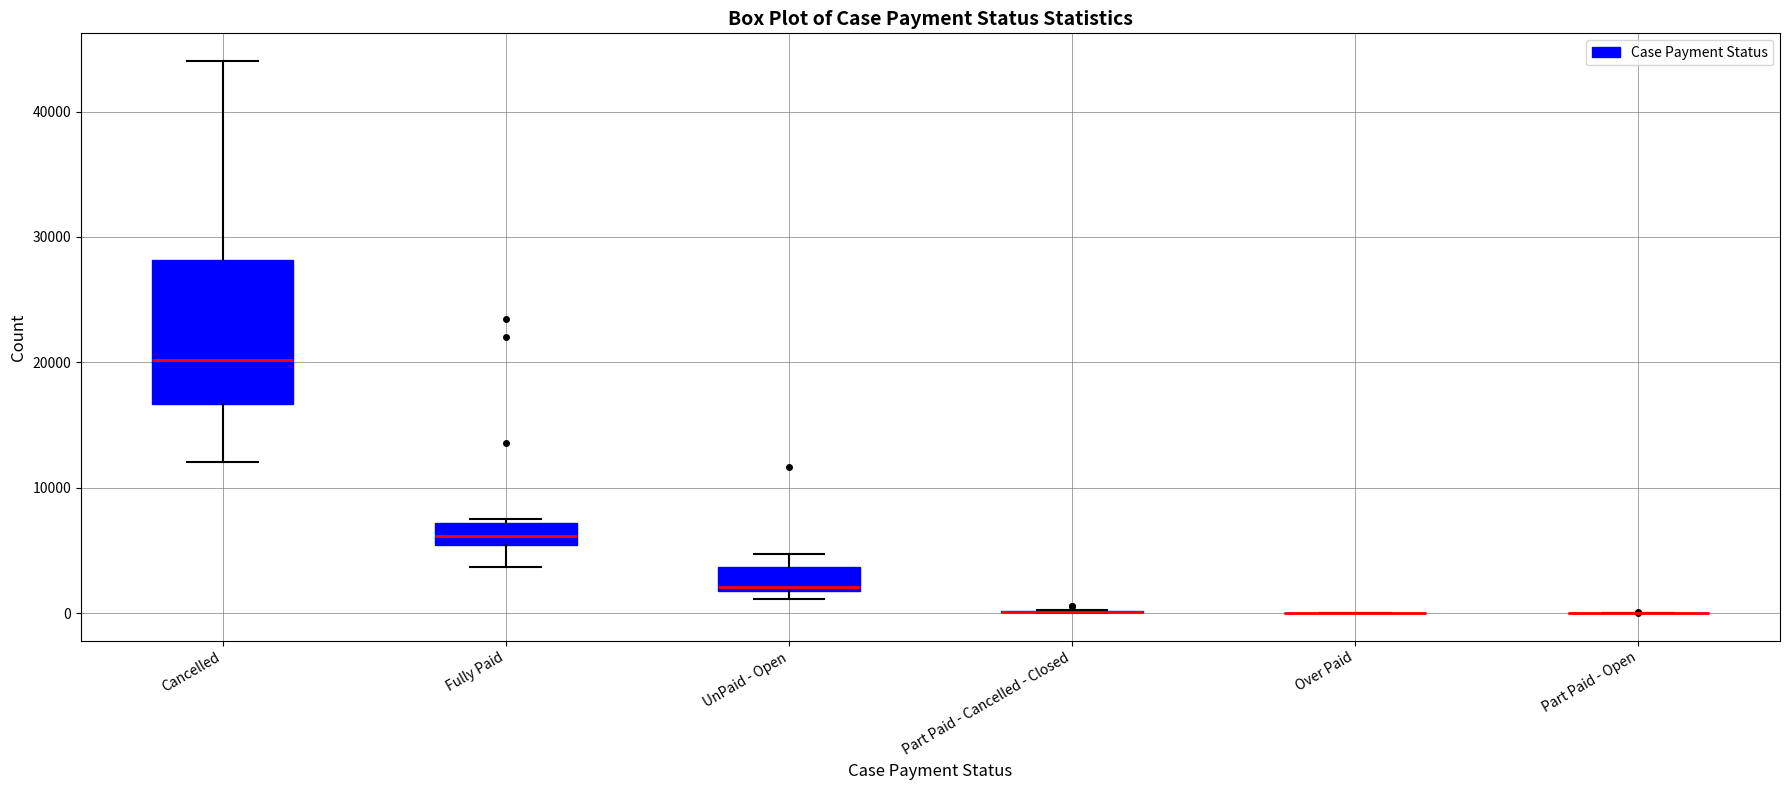

Reading left to right, read every box against the y-axis: the position of its median line, the range the box covers, and the ends of its whiskers. The values are not printed on the chart, so give them approximately, as read against the axis.

Cancelled: median 20000, box 17000 to 28000, whiskers 12000 to 44000
Fully Paid: median 6000, box 5000 to 7000, whiskers 4000 to 8000
UnPaid - Open: median 2000, box 2000 to 4000, whiskers 1000 to 5000
Part Paid - Cancelled - Closed: box collapsed to a line at 0, whiskers 0 to 0
Over Paid: box collapsed to a line at 0, whiskers 0 to 0
Part Paid - Open: box collapsed to a line at 0, whiskers 0 to 0